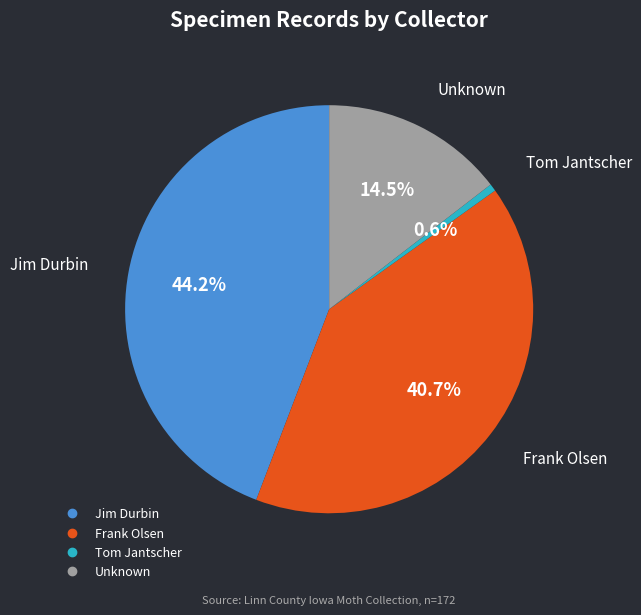

Is there any slice that represents more than half of the pie?

No